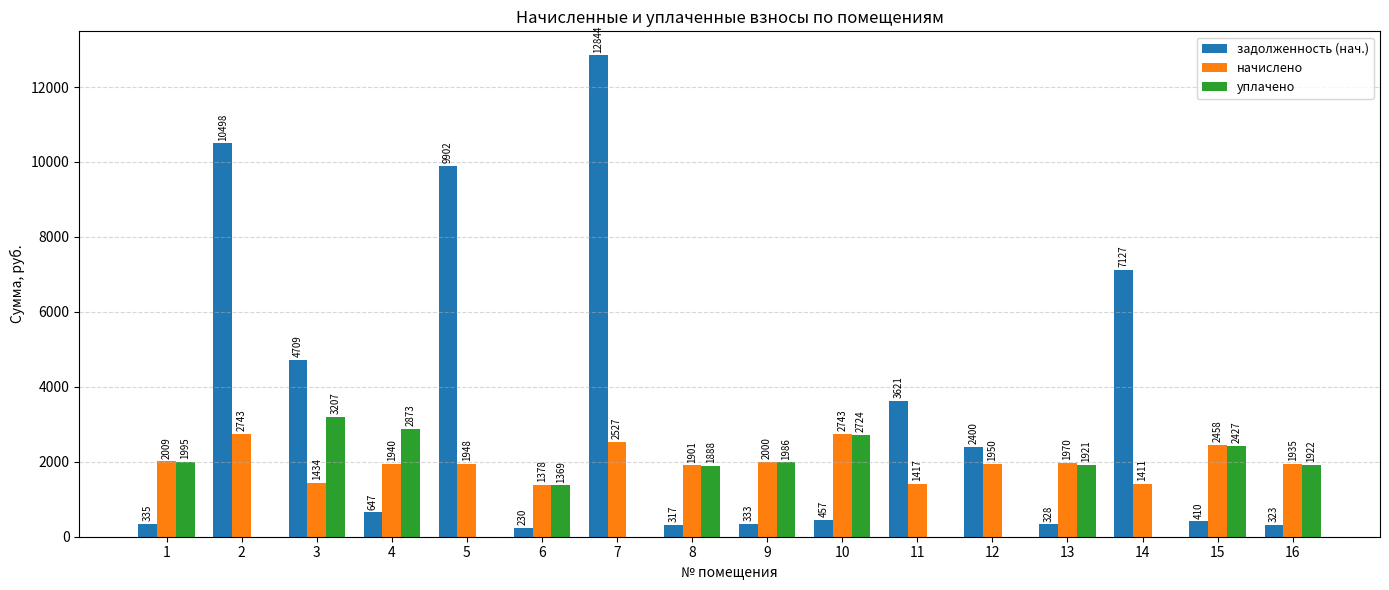

Between 1 and 10, which series saw the biggest shift?

начислено